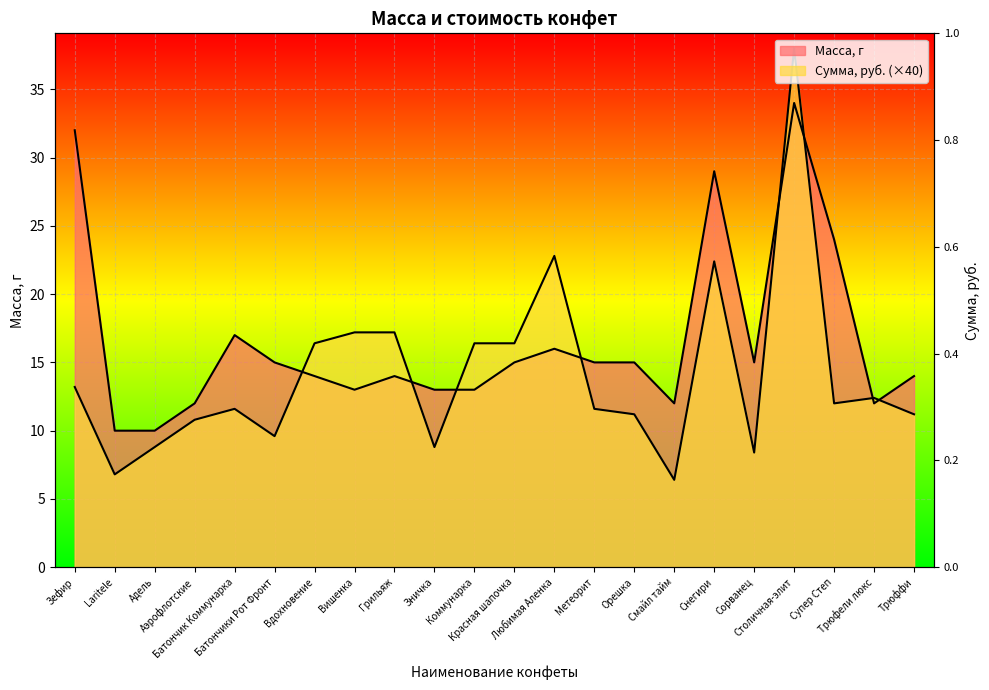

At which category is the sum across all series the highest?

Столичная-элит